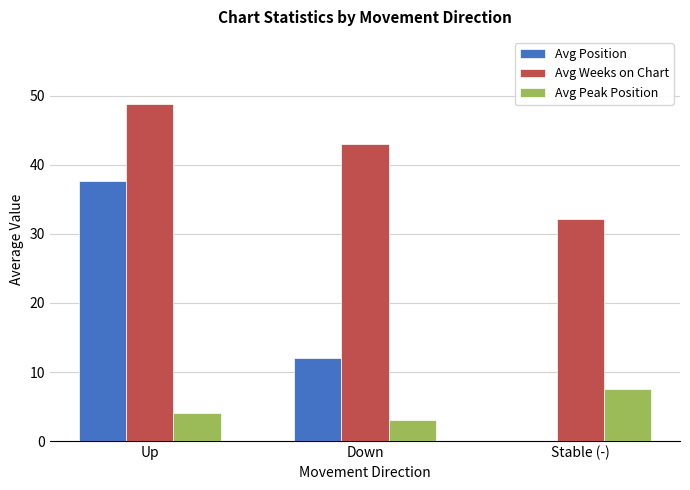

Is the value of Avg Position at Down greater than the value of Avg Weeks on Chart at Up?

No